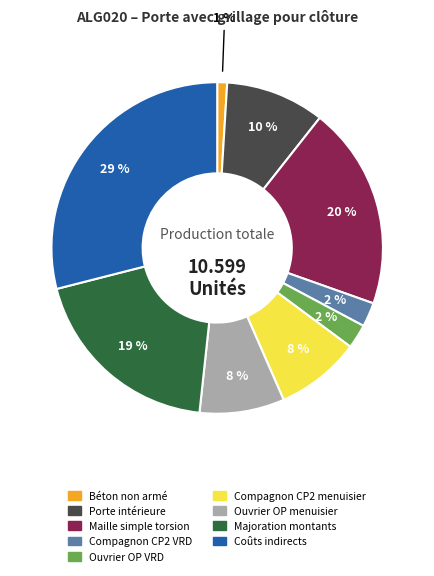

Which category has the smallest portion of the pie?

Béton non armé